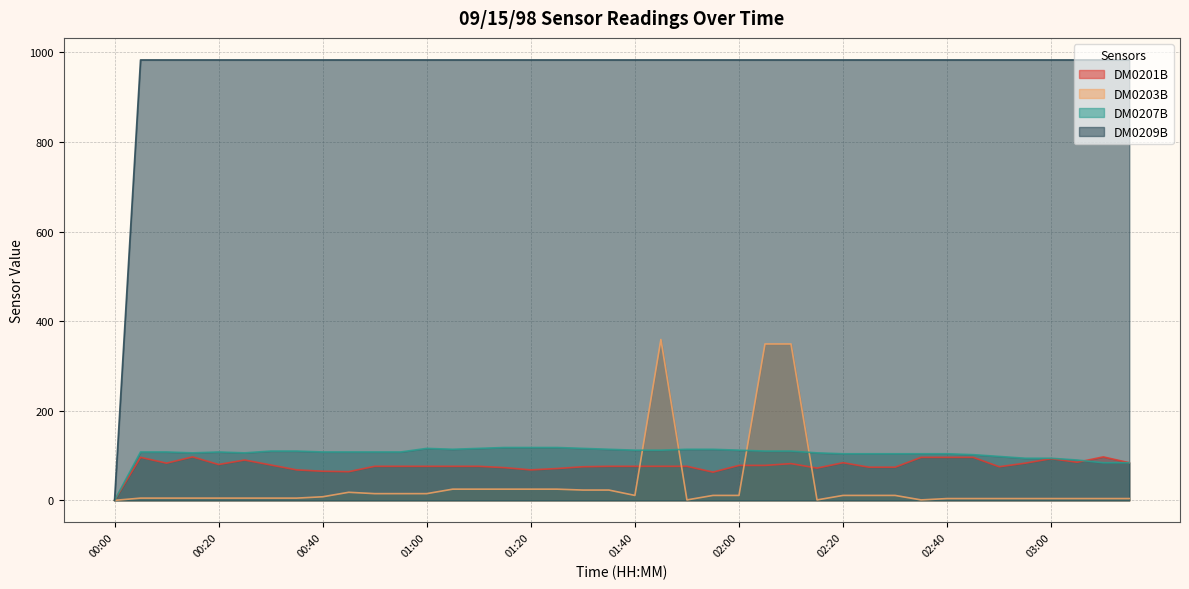

How many values in DM0201B are above zero?

39